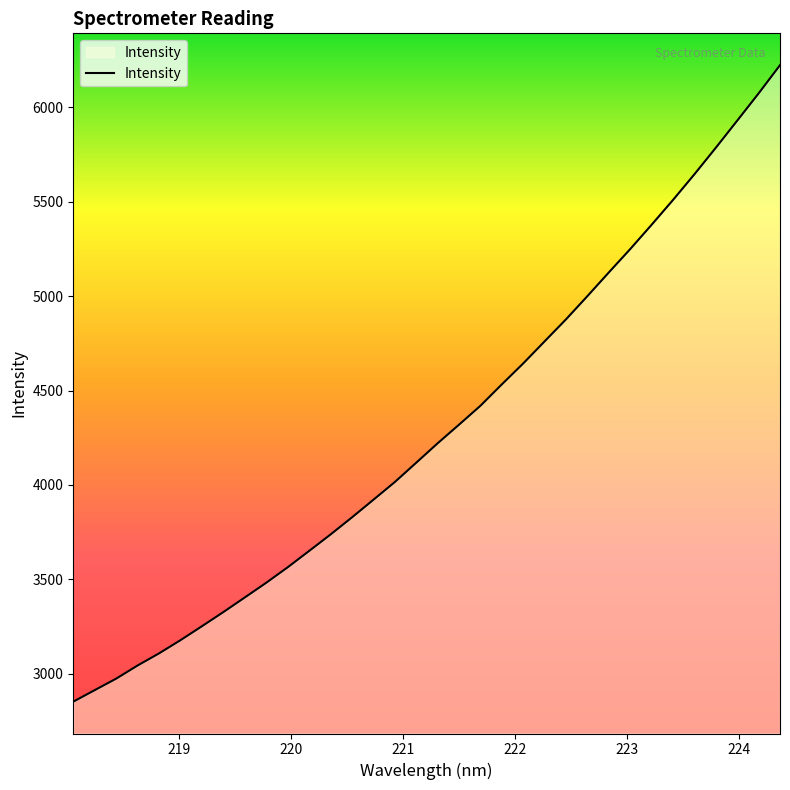

What is the maximum value shown in the chart?

6223.0